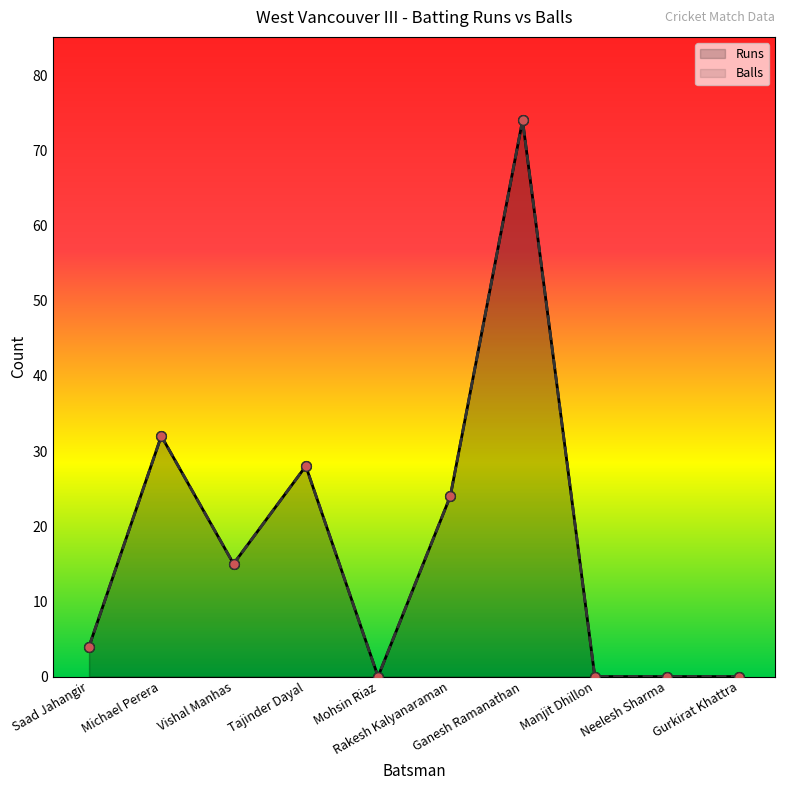

At Tajinder Dayal, list the series in order from largest to smallest.

Runs, Balls